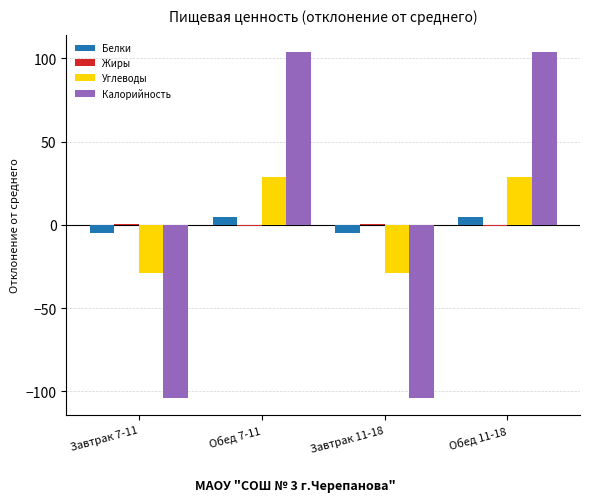

How many groups of bars are there?

4